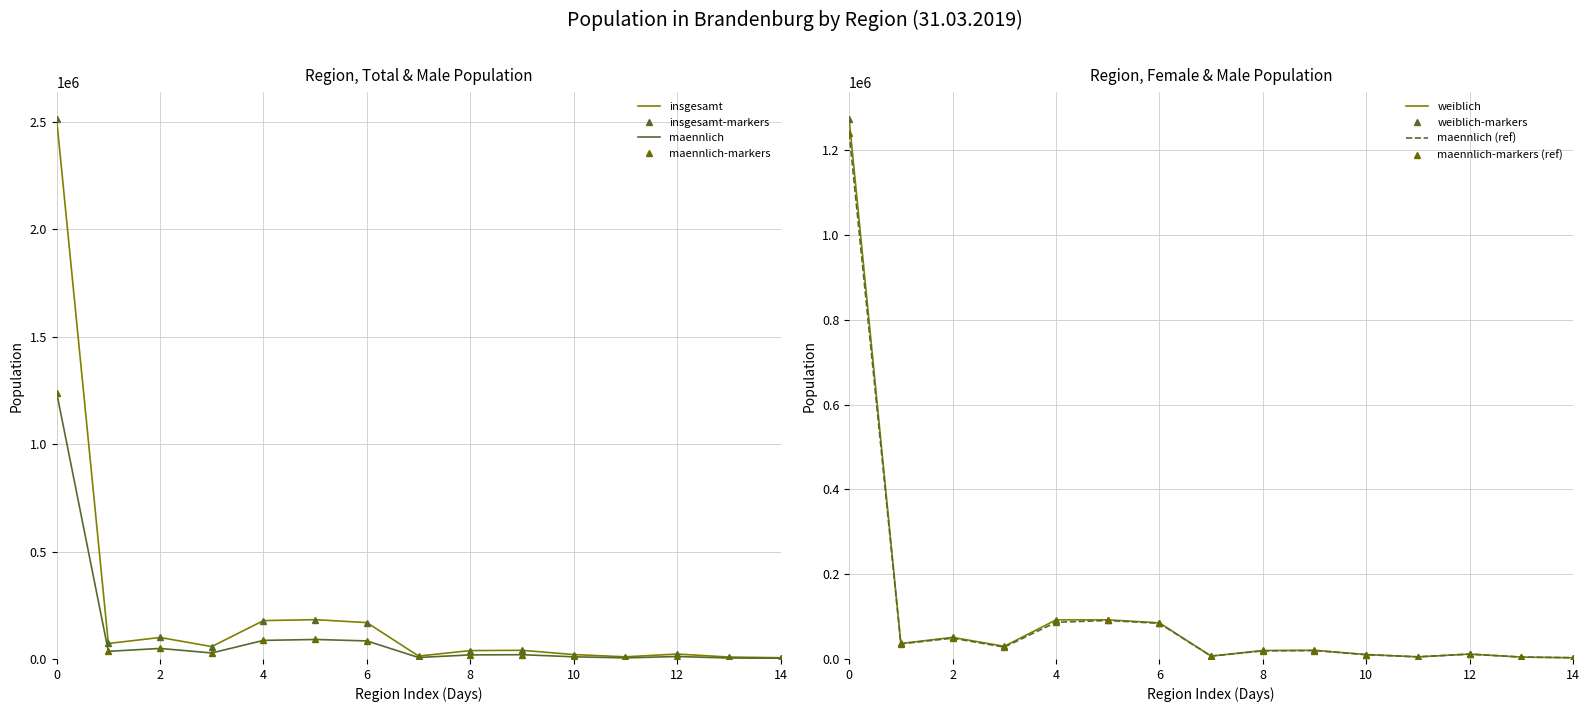

What is the difference between the second highest and second lowest values in the weiblich series?

87813